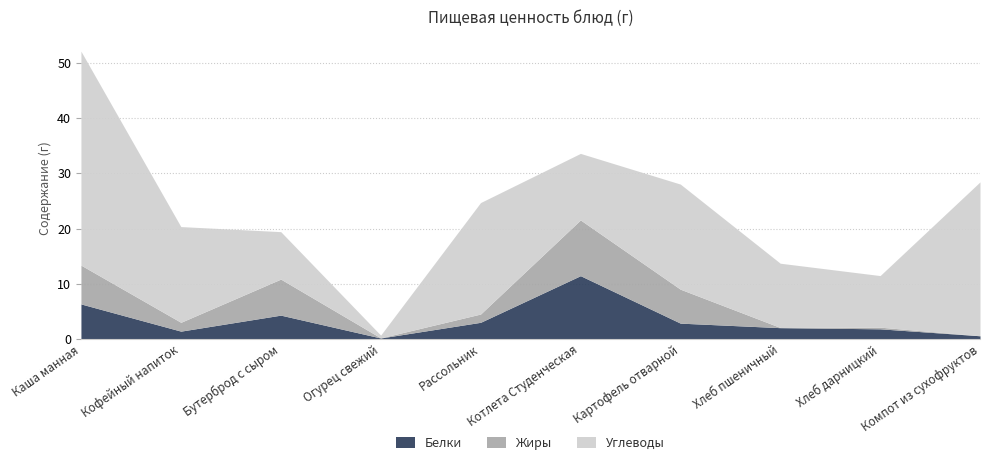

Between Котлета Студенческая and Картофель отварной, which is larger?

Котлета Студенческая